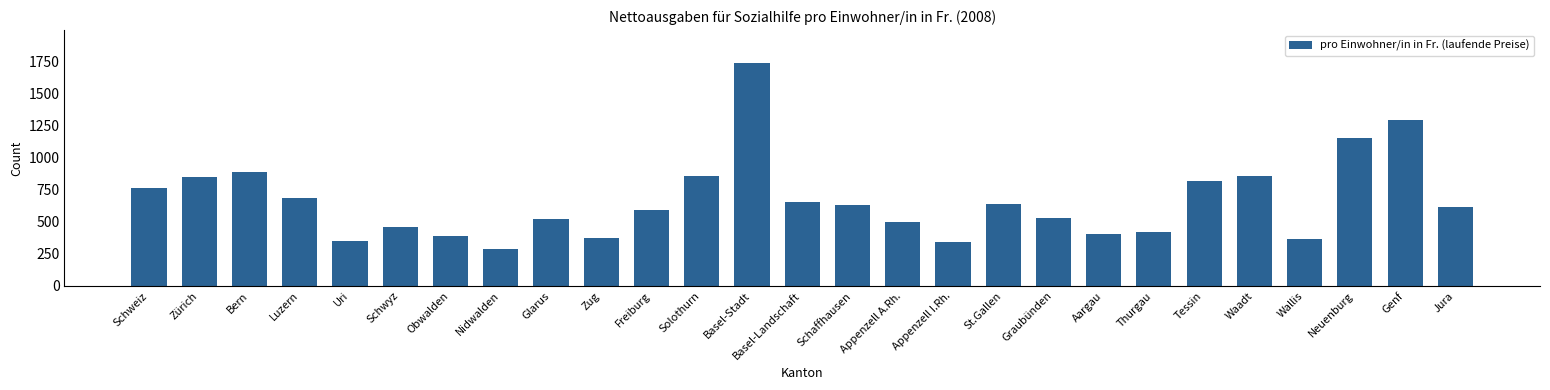

Which has a higher value, Zug or Appenzell A.Rh.?

Appenzell A.Rh.